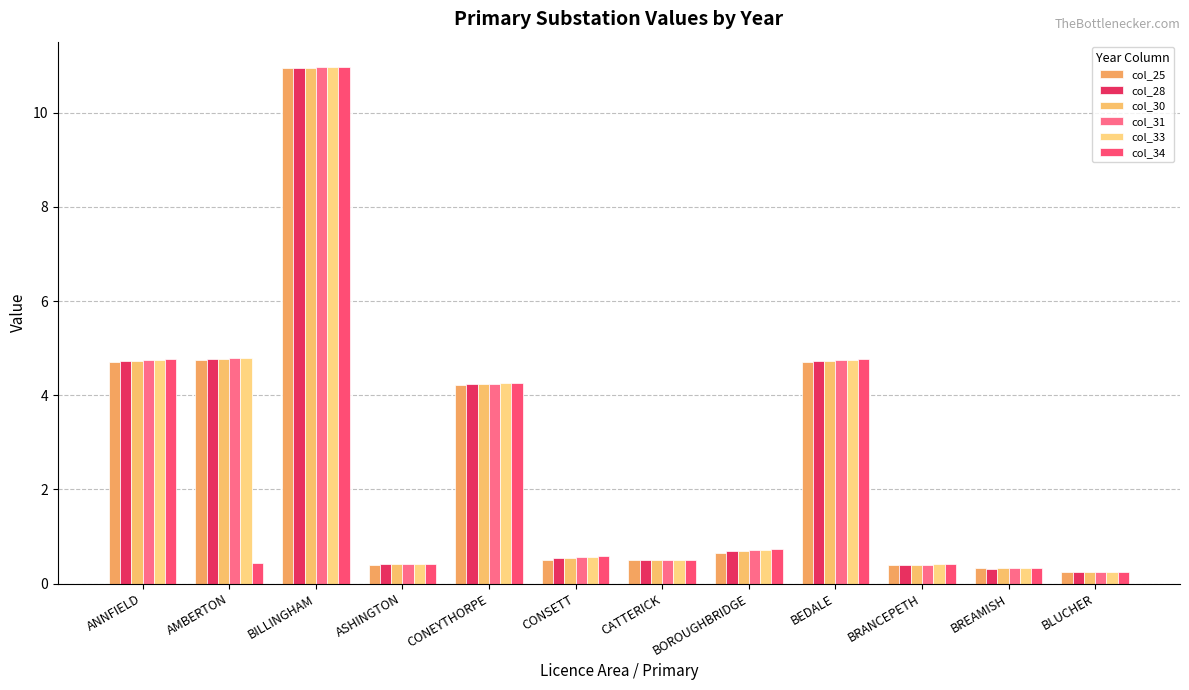

Is the value of col_31 at AMBERTON greater than the value of col_33 at BLUCHER?

Yes